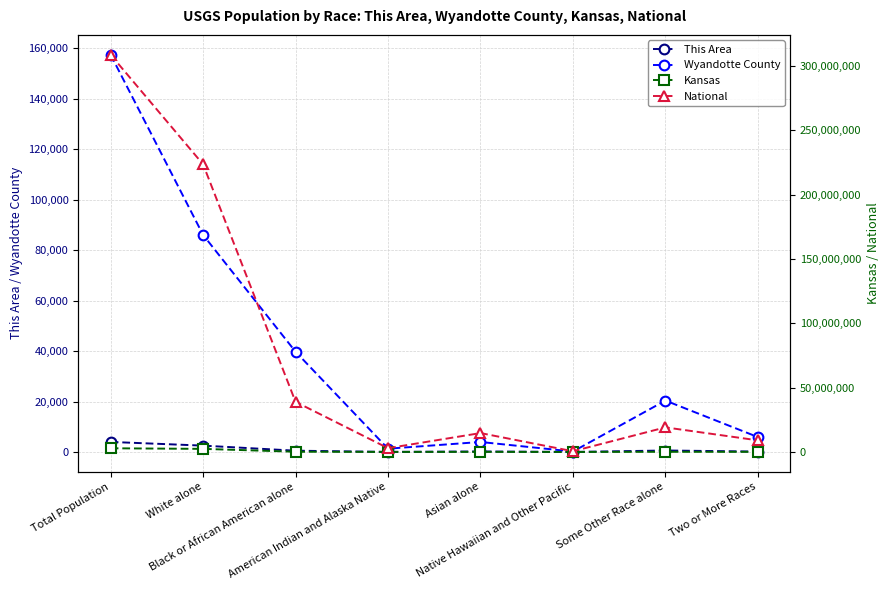

What position from the left is Native Hawaiian and Other Pacific?

6